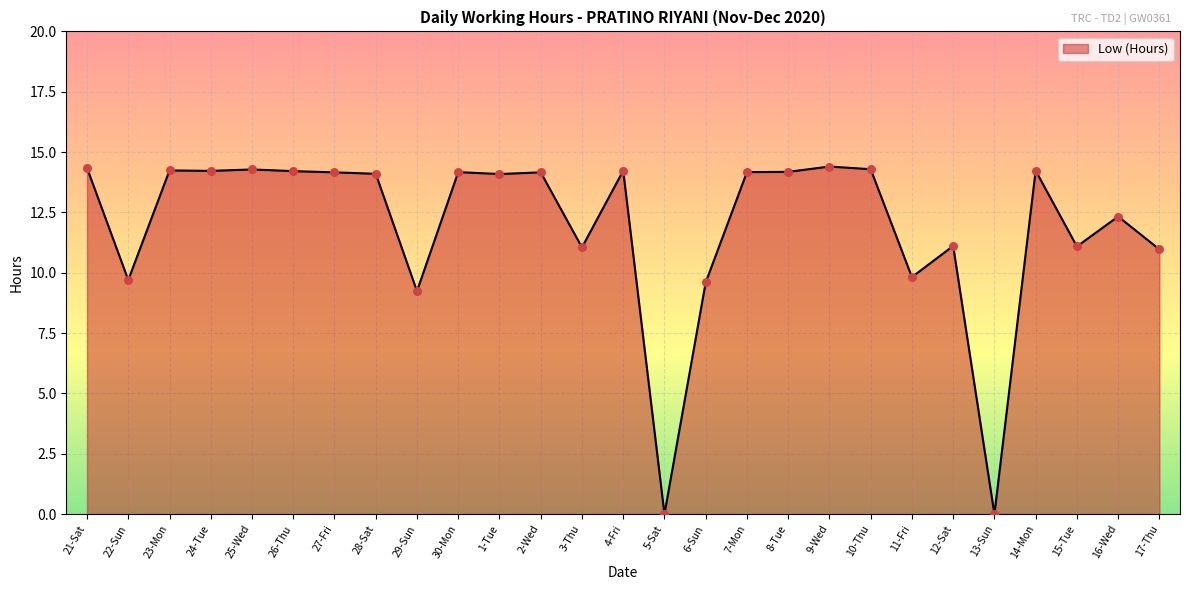

What is the ratio of the value at 17-Thu to the value at 7-Mon?

0.8